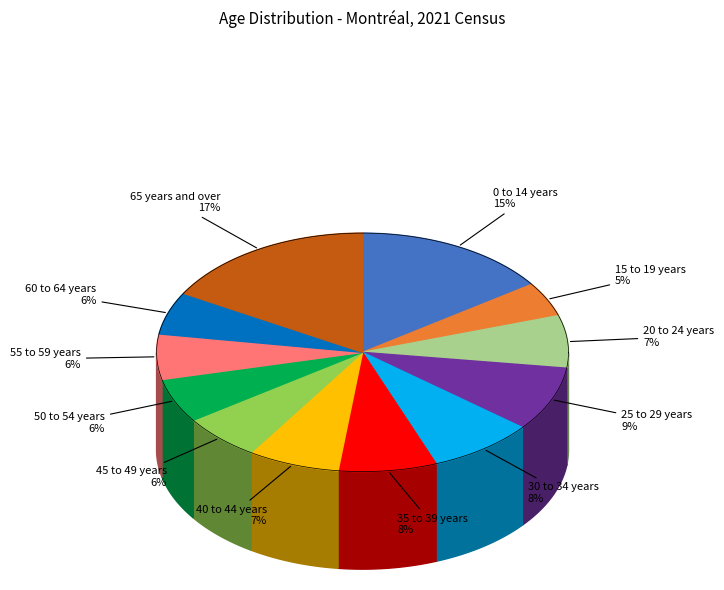

Is it true that 35 to 39 years is 8% of the pie?

True